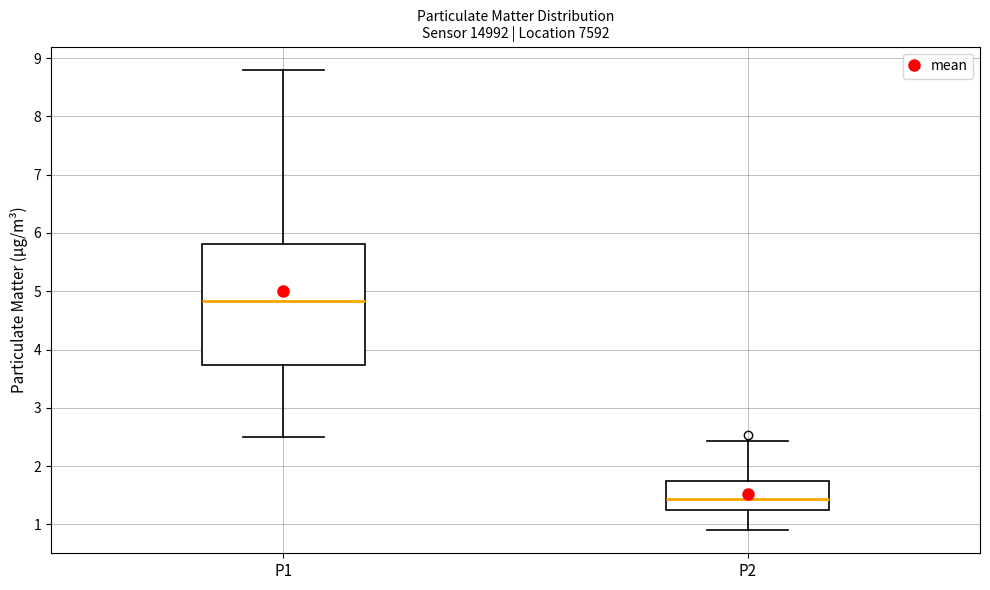

Reading left to right, transcribe this box plot: for each box, give where its median line is, the range the box spans, and where its two whiskers end, as read against the y-axis. The values are not printed on the chart, so give them approximately, as read against the axis.

P1: median 4.8, box 3.7 to 5.8, whiskers 2.5 to 8.8
P2: median 1.4, box 1.3 to 1.7, whiskers 0.9 to 2.4